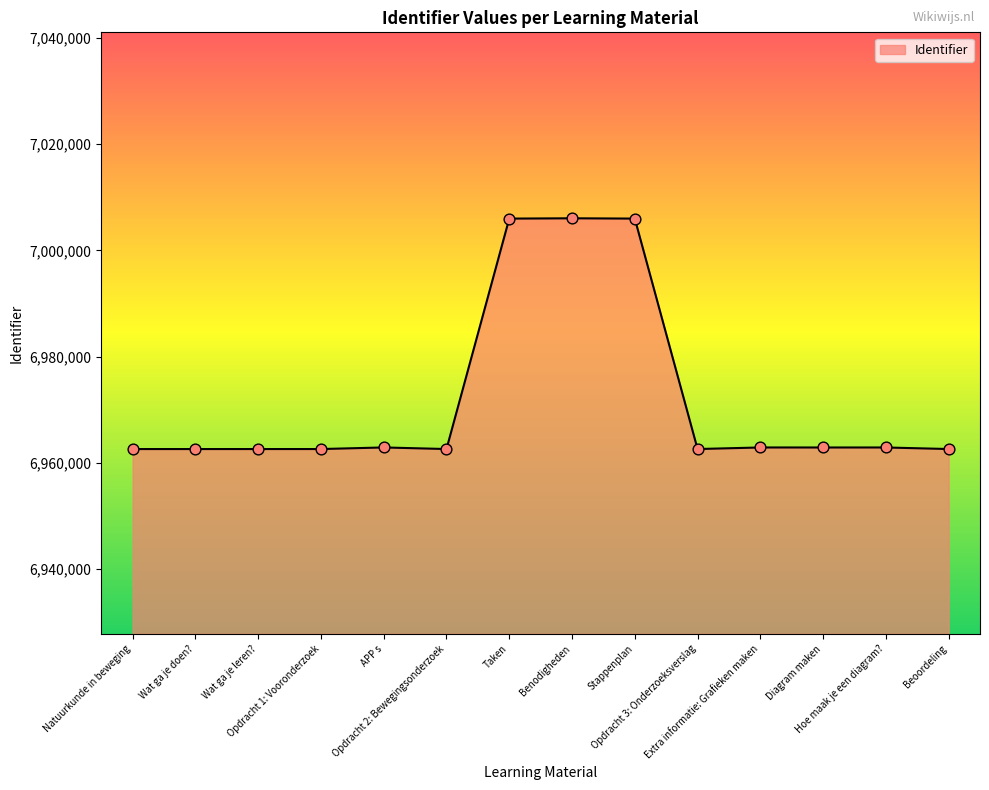

What is the change in value from Wat ga je doen? to Extra informatie: Grafieken maken?

+299